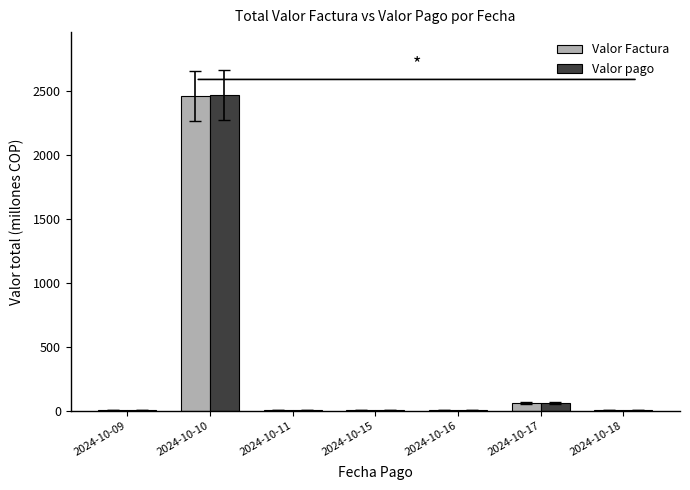

What is the sum of all Valor pago values?

2545.6